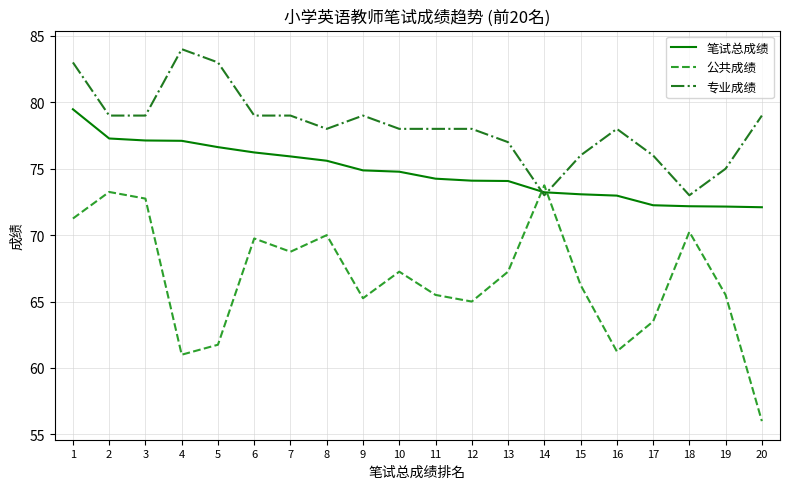

Which series ends up on top after the final intersection of 笔试总成绩 and 专业成绩?

专业成绩